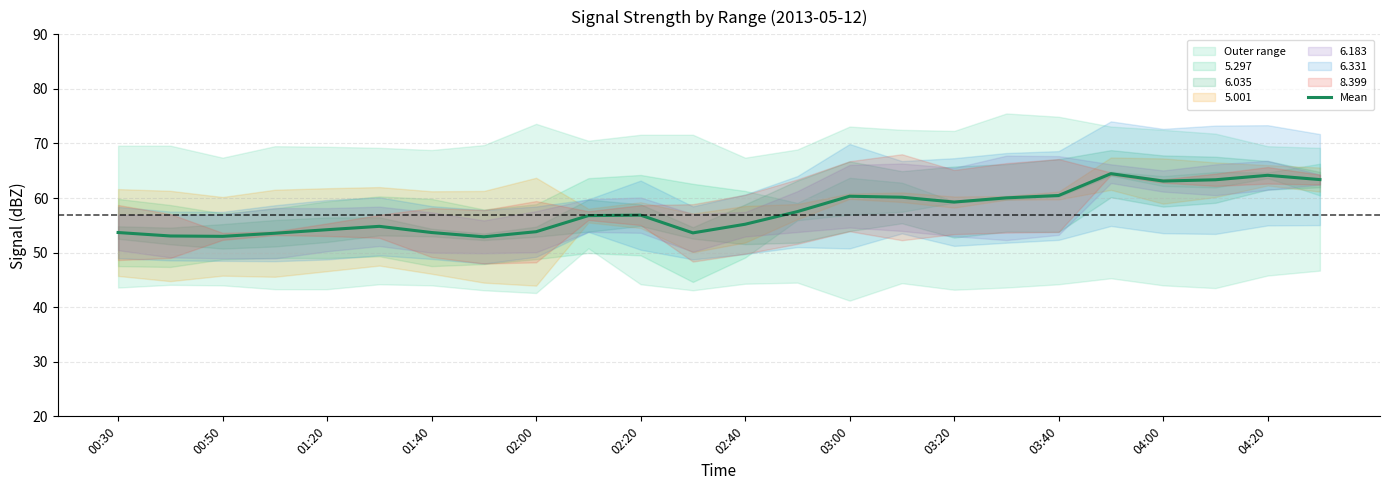

The chart shows a value of 84.7 at 21. True or false?

False